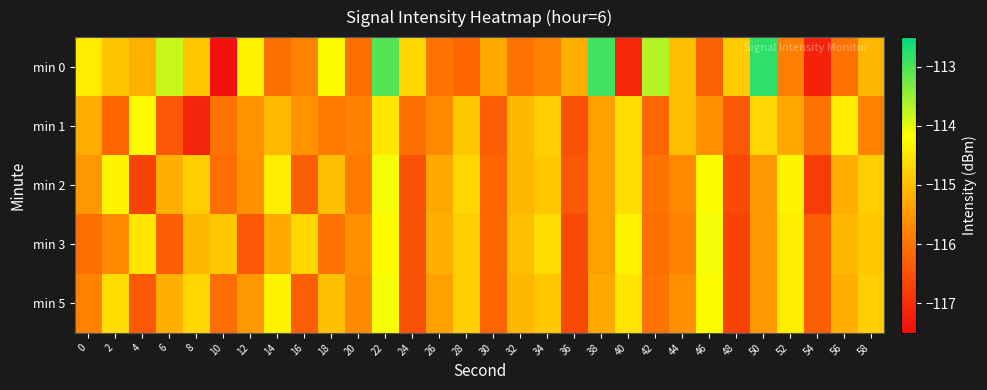

Reading left to right, what are all the values shown in this chart?

min 0: 0=-114.4	2=-114.9	4=-115.2	6=-113.8	8=-114.9	10=-117.4	12=-114.3	14=-116.1	16=-115.8	18=-114.2	20=-116.1	22=-113.1	24=-114.7	26=-116.0	28=-116.2	30=-115.3	32=-116.0	34=-115.8	36=-115.2	38=-112.9	40=-117.1	42=-113.7	44=-115.0	46=-116.3	48=-114.8	50=-112.8	52=-115.8	54=-117.2	56=-116.1	58=-115.1
min 1: 0=-115.3	2=-116.2	4=-114.2	6=-116.4	8=-117.2	10=-116.0	12=-115.5	14=-115.1	16=-115.6	18=-115.9	20=-115.8	22=-114.5	24=-116.1	26=-115.7	28=-114.9	30=-116.3	32=-115.1	34=-114.8	36=-116.5	38=-115.4	40=-114.6	42=-116.2	44=-115.0	46=-115.6	48=-116.4	50=-114.7	52=-115.3	54=-116.0	56=-114.4	58=-115.8
min 2: 0=-115.5	2=-114.3	4=-116.7	6=-115.2	8=-114.8	10=-116.1	12=-115.6	14=-114.4	16=-116.3	18=-115.0	20=-115.9	22=-114.1	24=-116.5	26=-115.3	28=-114.7	30=-116.2	32=-115.1	34=-114.9	36=-116.4	38=-115.4	40=-114.6	42=-116.0	44=-115.7	46=-114.2	48=-116.6	50=-115.5	52=-114.3	54=-116.8	56=-115.2	58=-114.8
min 3: 0=-116.1	2=-115.7	4=-114.5	6=-116.3	8=-115.1	10=-114.9	12=-116.4	14=-115.3	16=-114.7	18=-116.0	20=-115.6	22=-114.2	24=-116.5	26=-115.2	28=-114.8	30=-116.2	32=-115.0	34=-114.6	36=-116.6	38=-115.4	40=-114.3	42=-116.1	44=-115.8	46=-114.1	48=-116.7	50=-115.5	52=-114.4	54=-116.3	56=-115.1	58=-114.9
min 5: 0=-115.8	2=-114.6	4=-116.4	6=-115.2	8=-114.7	10=-116.1	12=-115.5	14=-114.3	16=-116.3	18=-115.0	20=-115.7	22=-114.1	24=-116.5	26=-115.4	28=-114.8	30=-116.2	32=-115.1	34=-114.9	36=-116.6	38=-115.3	40=-114.5	42=-116.0	44=-115.6	46=-114.2	48=-116.7	50=-115.5	52=-114.4	54=-116.3	56=-115.2	58=-114.8